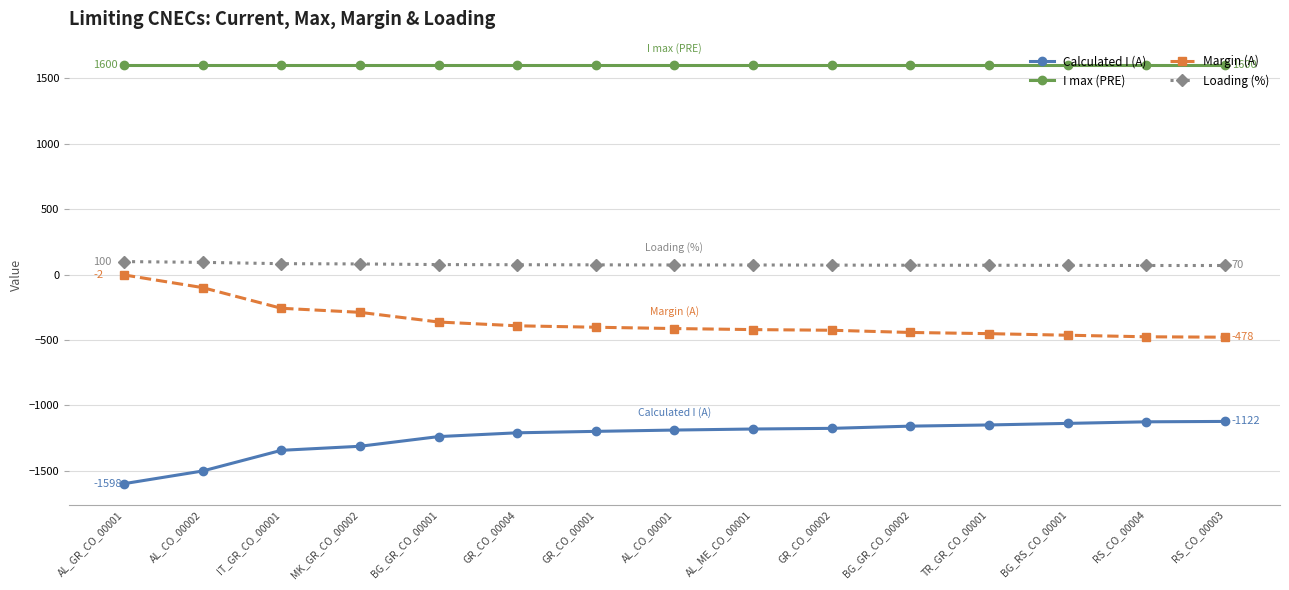

Is the value of Calculated I (A) at GR_CO_00004 greater than the value of Margin (A) at AL_CO_00002?

No